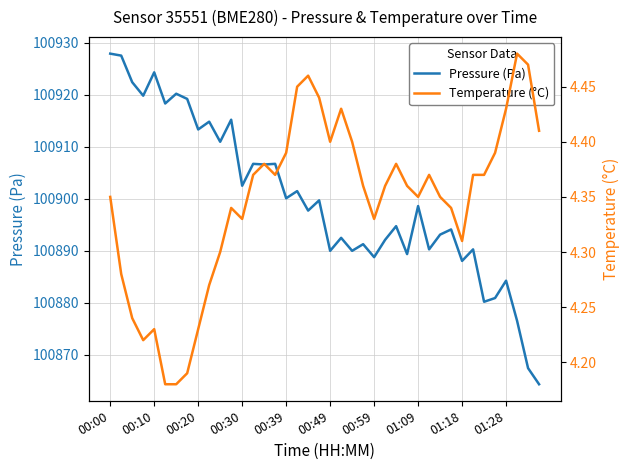

What is the minimum value shown in the chart?

4.2